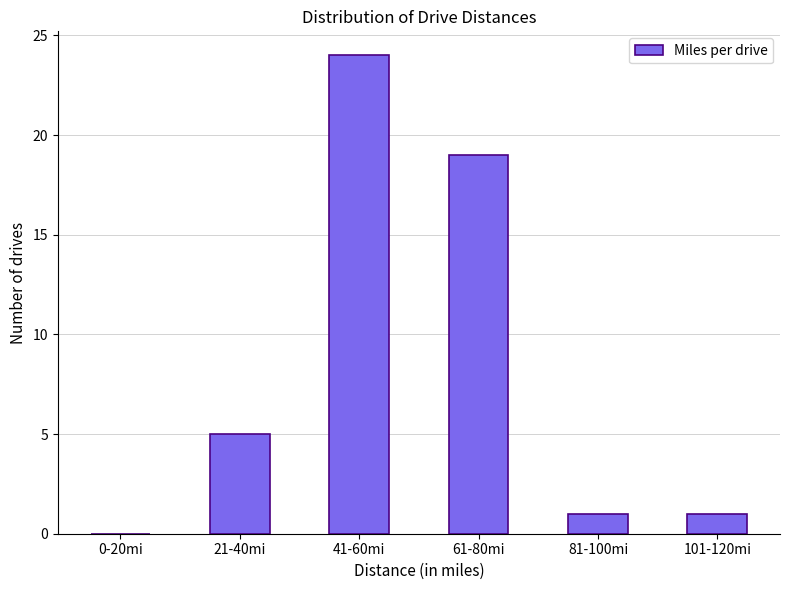

Reading right to left, transcribe all the data shown in this chart.

101-120mi=1	81-100mi=1	61-80mi=19	41-60mi=24	21-40mi=5	0-20mi=0